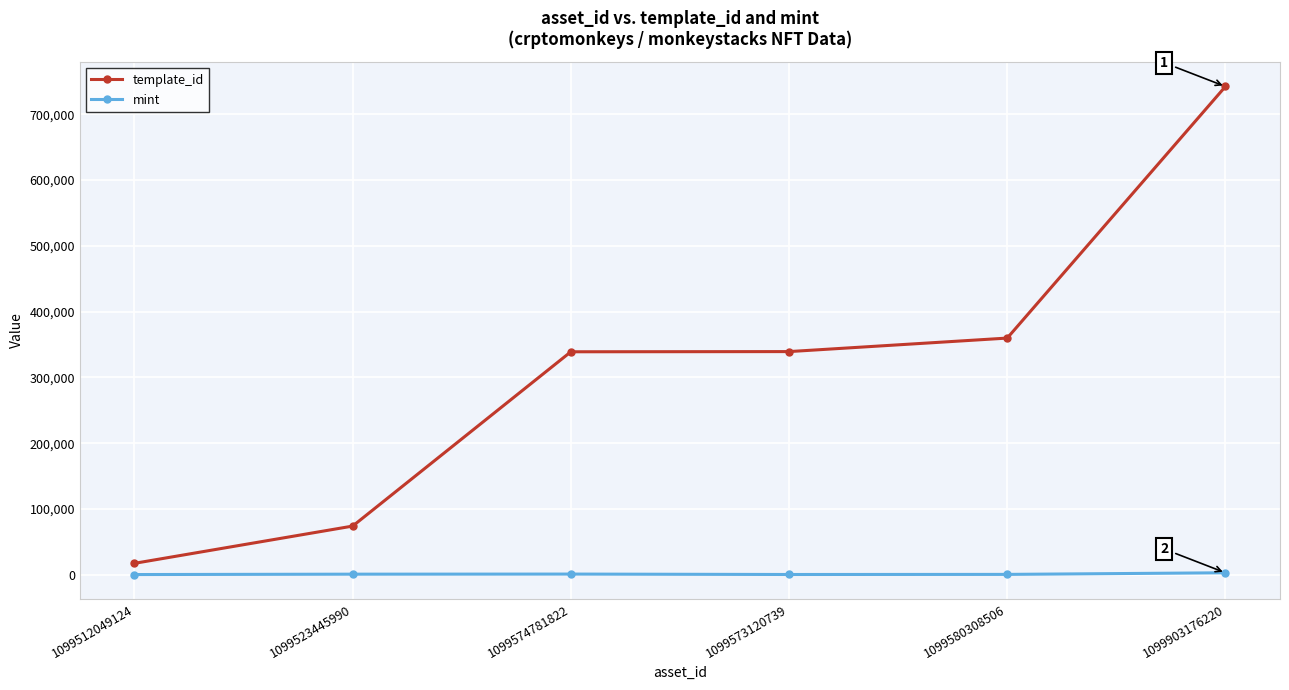

At 1099580308506, list the series in order from smallest to largest.

mint, template_id